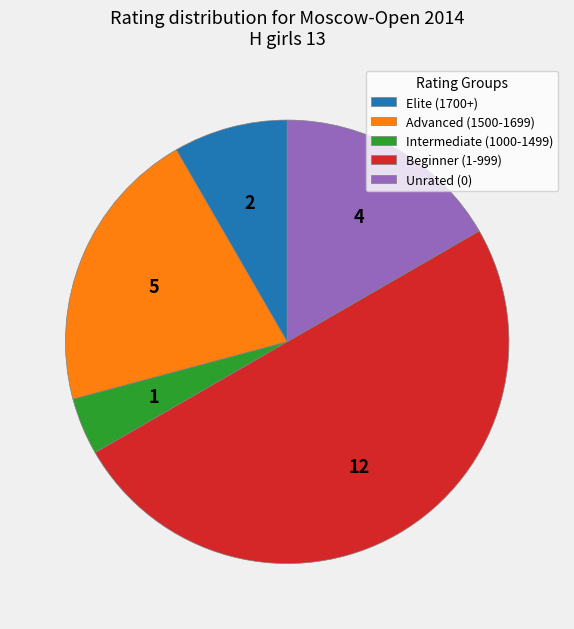

Do Beginner (1-999) and Elite (1700+) together represent more than half of the pie?

Yes